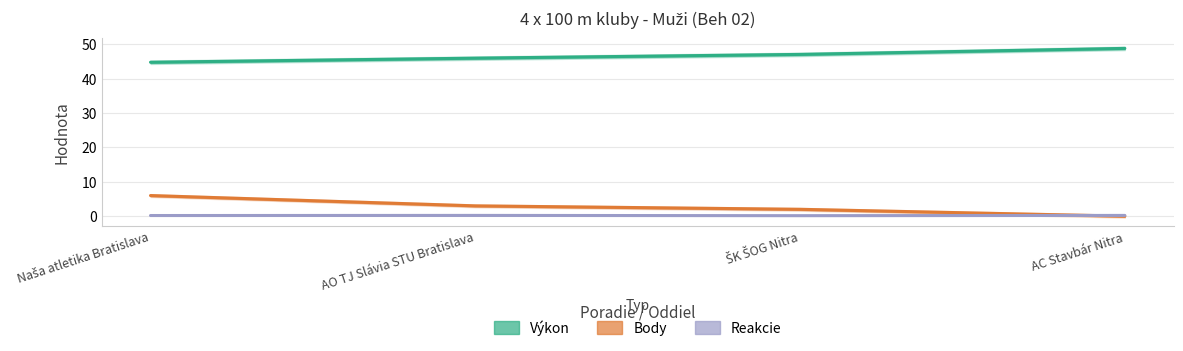

True or false: Reakcie and Výkon cross at least once.

False